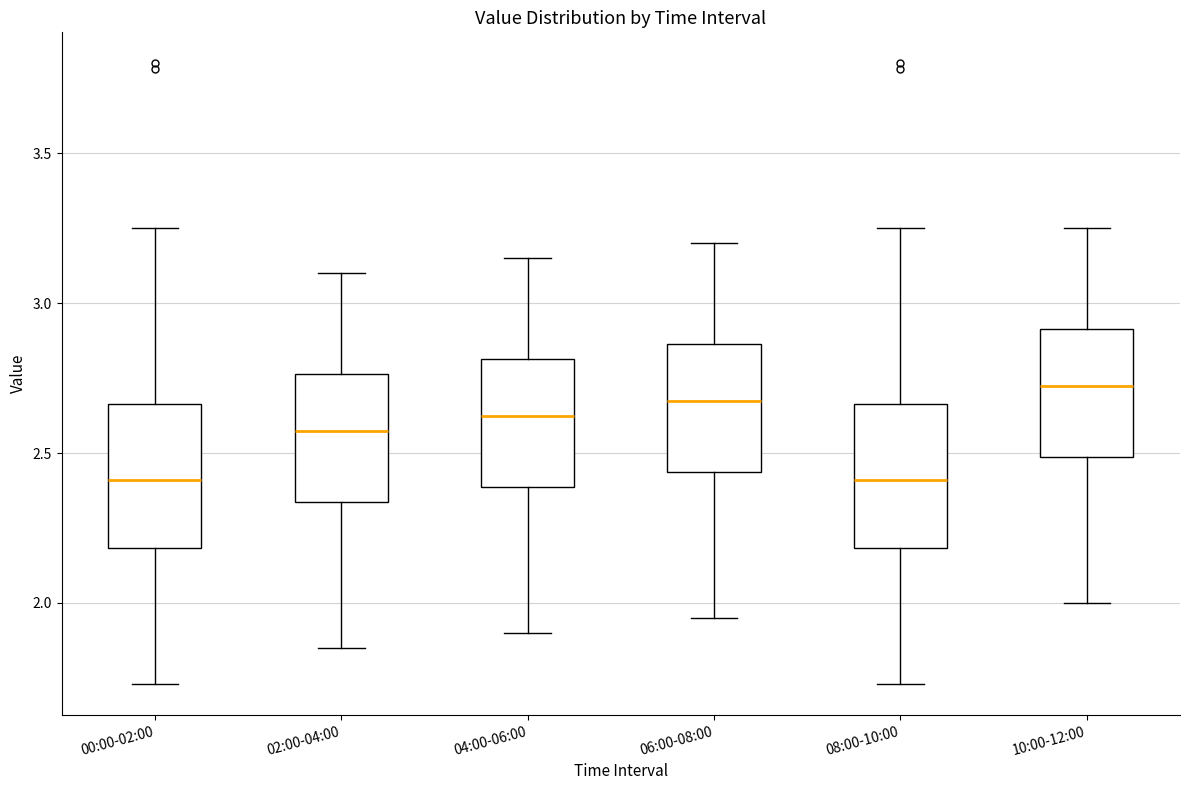

Reading left to right, transcribe this box plot: for each box, give where its median line is, the range the box spans, and where its two whiskers end, as read against the y-axis. The values are not printed on the chart, so give them approximately, as read against the axis.

00:00-02:00: median 2.40, box 2.20 to 2.65, whiskers 1.75 to 3.25
02:00-04:00: median 2.60, box 2.35 to 2.75, whiskers 1.85 to 3.10
04:00-06:00: median 2.65, box 2.40 to 2.80, whiskers 1.90 to 3.15
06:00-08:00: median 2.70, box 2.45 to 2.85, whiskers 1.95 to 3.20
08:00-10:00: median 2.40, box 2.20 to 2.65, whiskers 1.75 to 3.25
10:00-12:00: median 2.75, box 2.50 to 2.90, whiskers 2.00 to 3.25